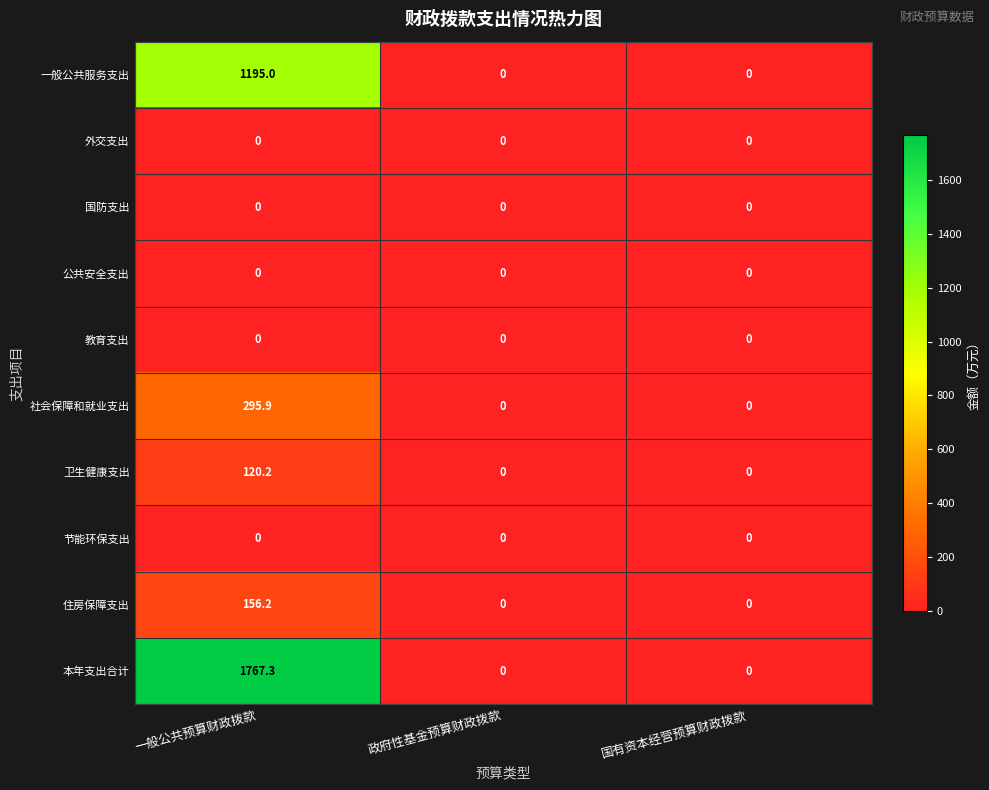

Which series changed the most between 一般公共预算财政拨款 and 政府性基金预算财政拨款?

本年支出合计